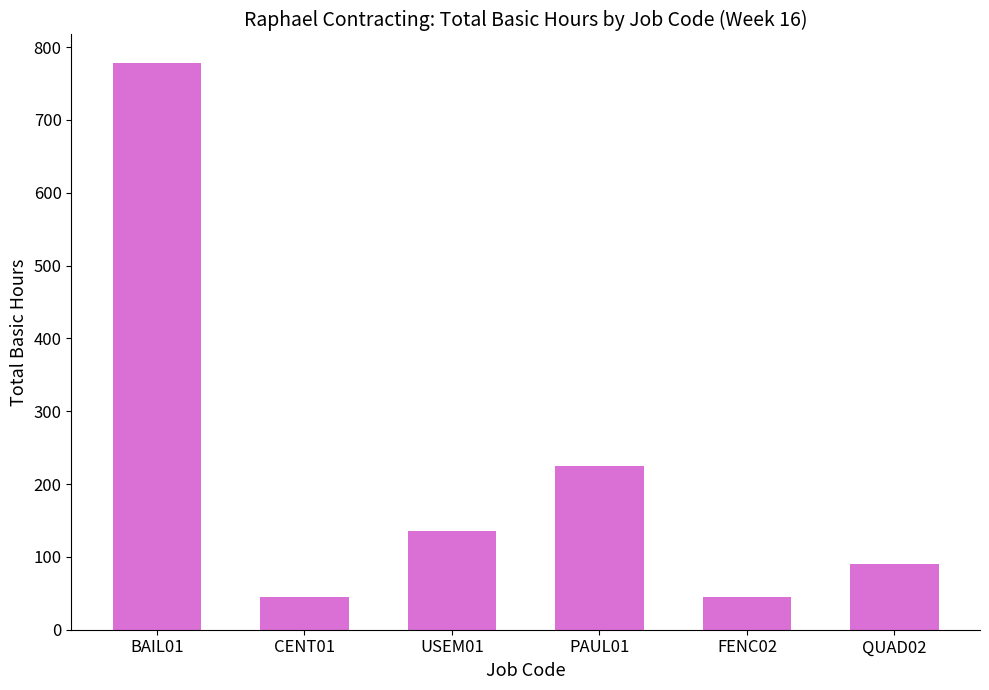

What is the average value?

219.8